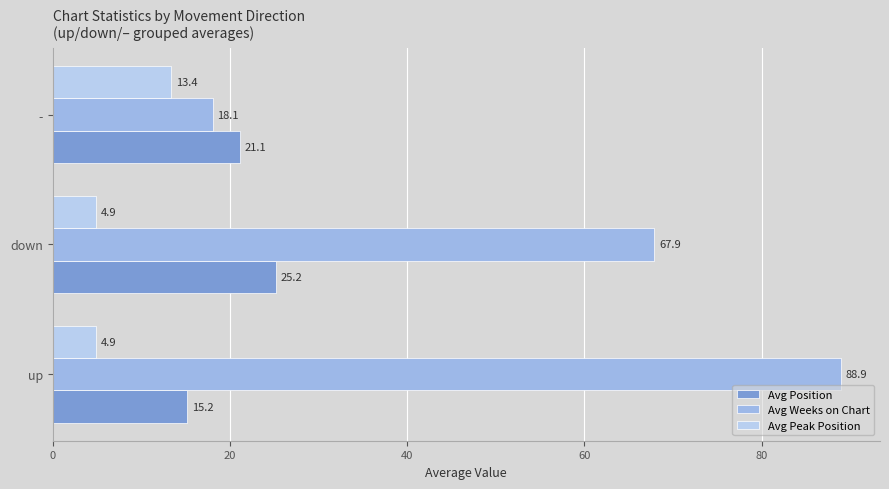

How many categories are shown in the chart?

3